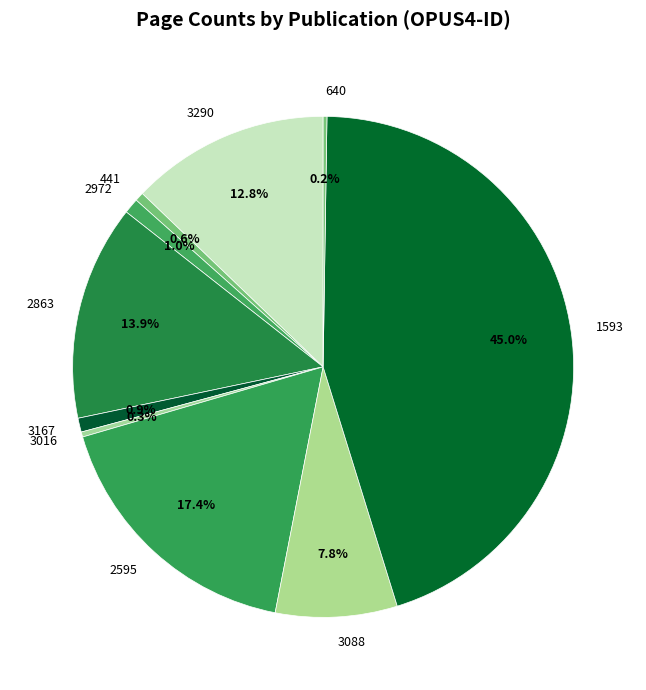

How much of the chart is everything except 3016?

99.7%